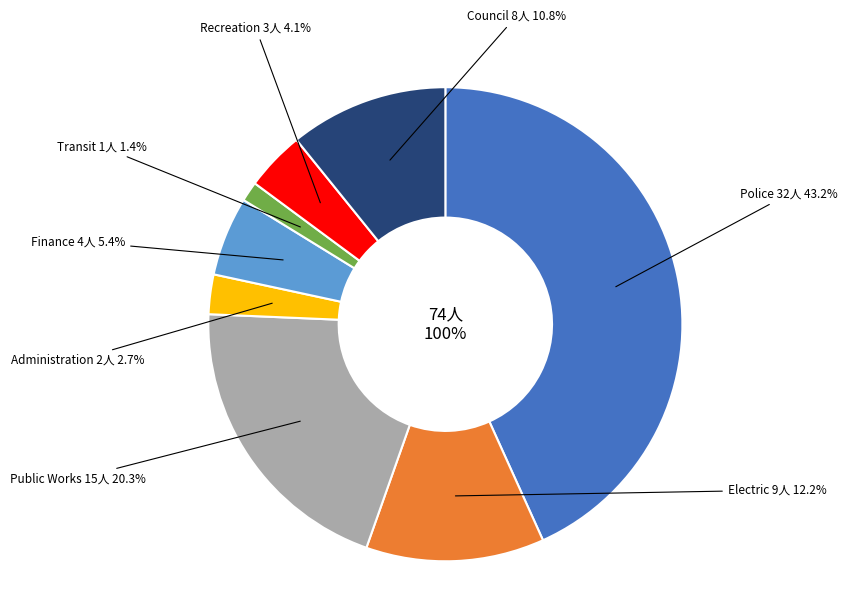

Is there a majority slice in this chart?

No